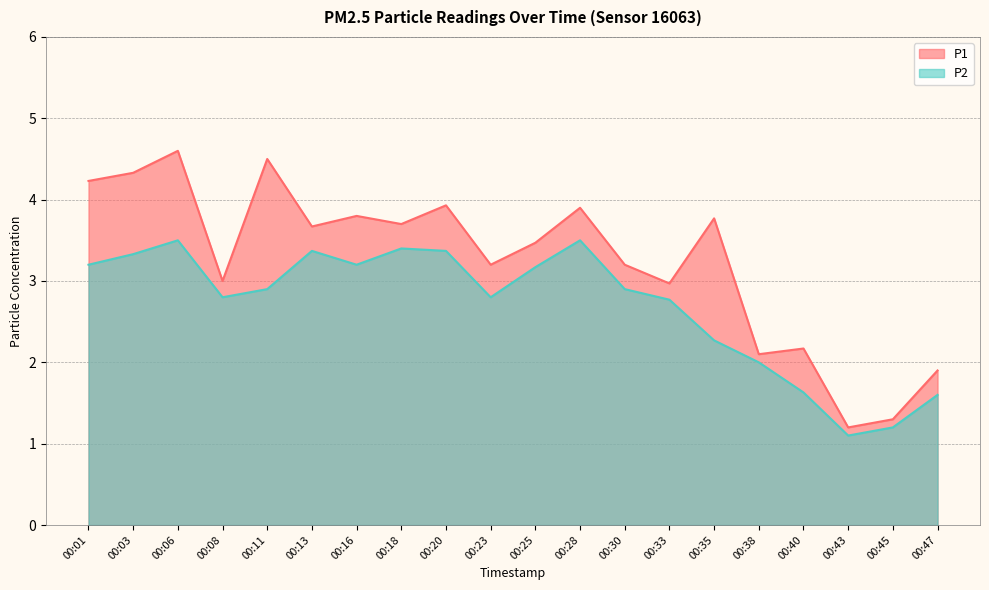

What is the difference between the highest and lowest values at 00:25?

0.3